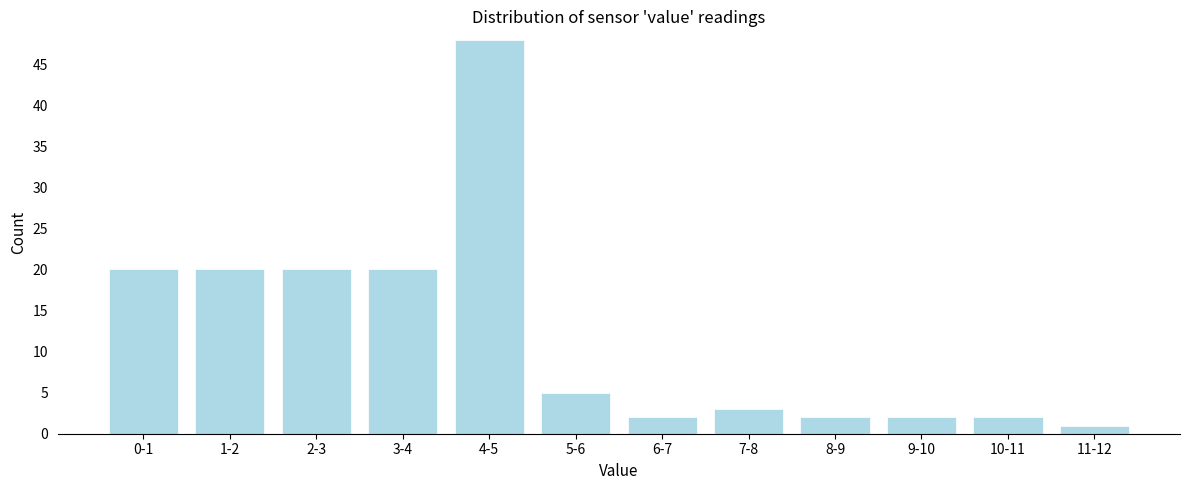

Reading left to right, list all the values displayed in this chart.

20	20	20	20	48	5	2	3	2	2	2	1